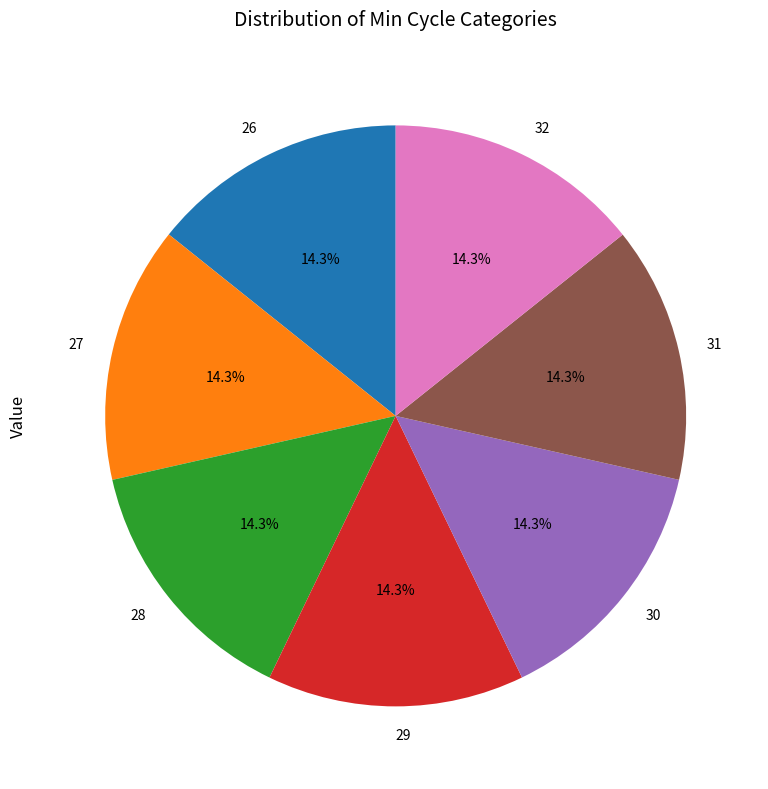

Is there a majority slice in this chart?

No